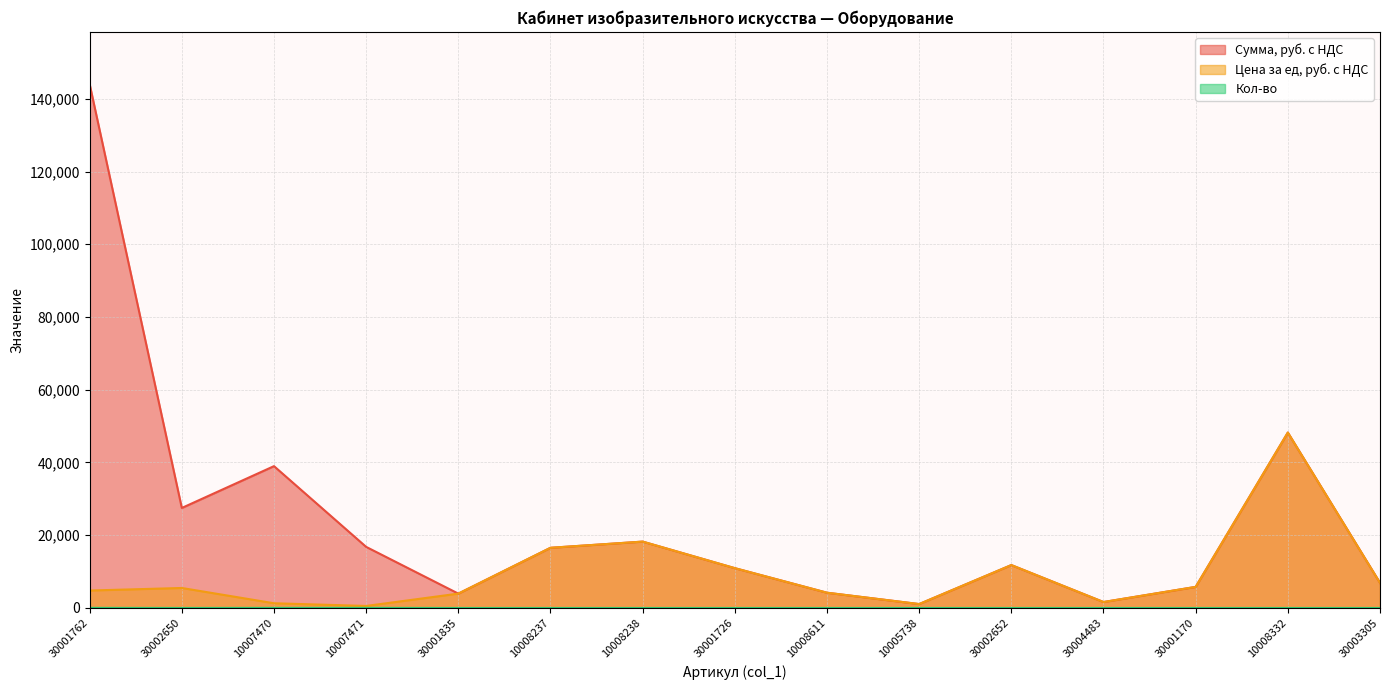

Reading right to left, list all the values displayed in this chart.

Сумма, руб. с НДС: 6900	48230	5800	1640	11800	1080	4200	10950	18250	16550	3950	16800	39000	27500	144000
Цена за ед, руб. с НДС: 6900	48230	5800	1640	11800	1080	4200	10950	18250	16550	3950	560	1300	5500	4800
Кол-во: 1	1	1	1	1	1	1	1	1	1	1	30	30	5	30